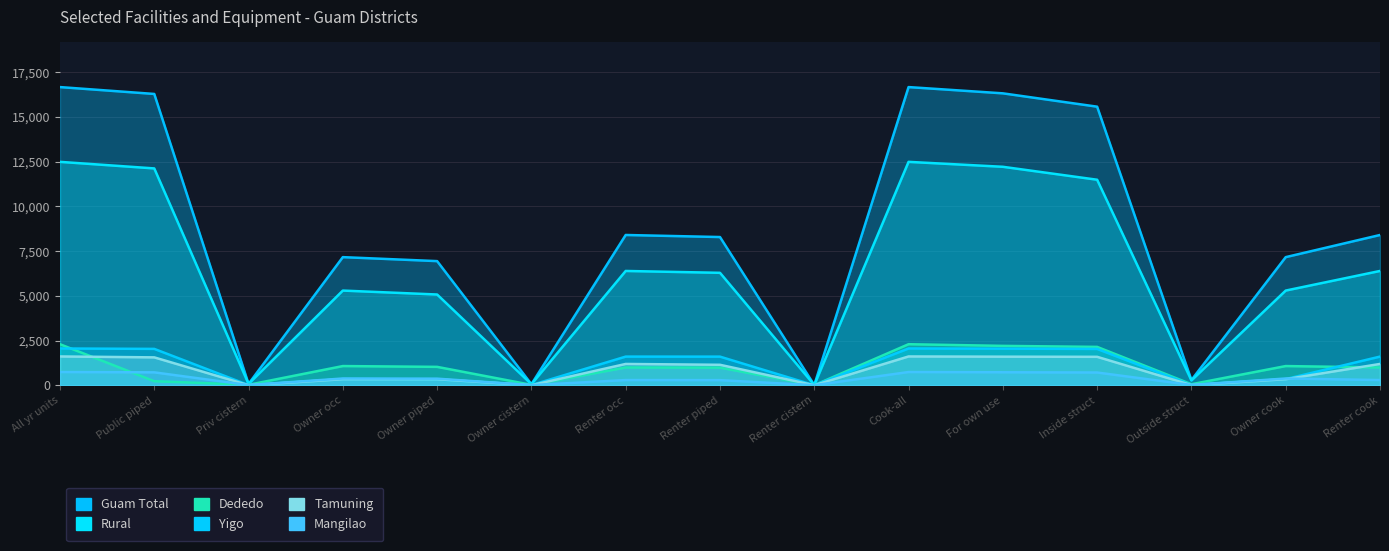

What is the sum of the Rural values at Inside struct and Renter cistern?

11504